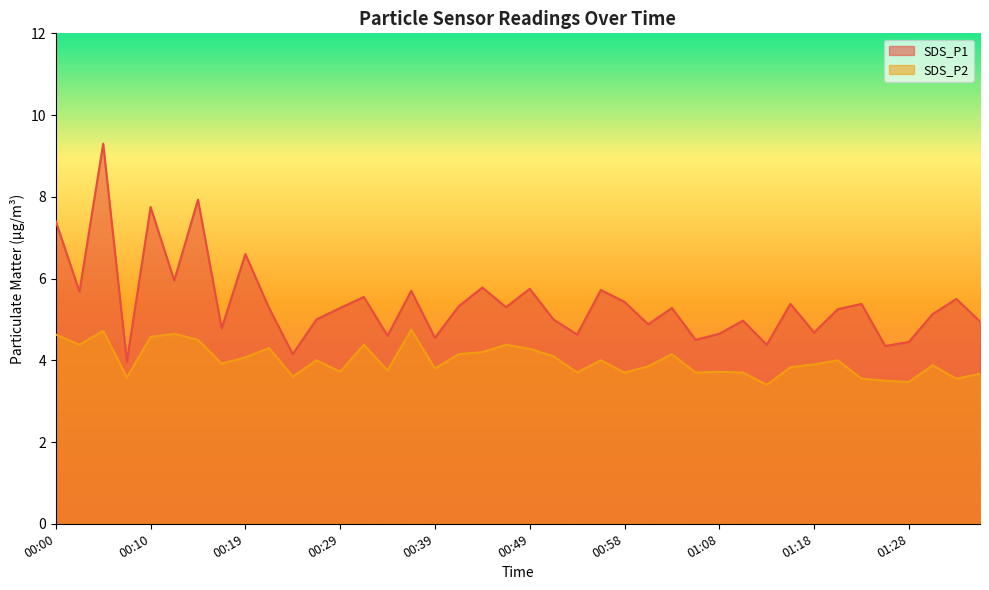

What is the sum of the SDS_P2 values at 01:18 and 01:03?

8.1